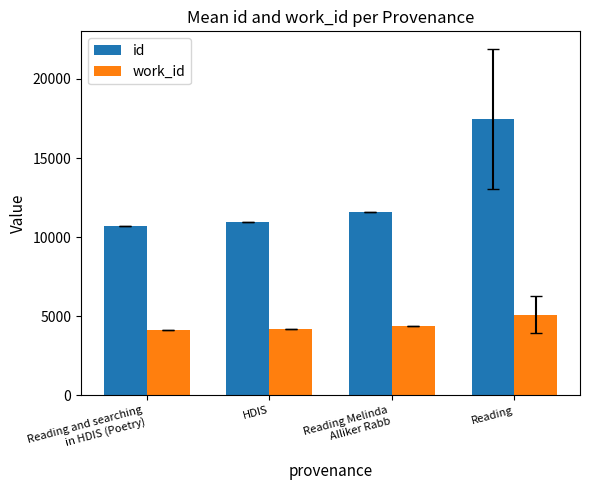

Rank the series by their average value, from lowest to highest.

work_id, id